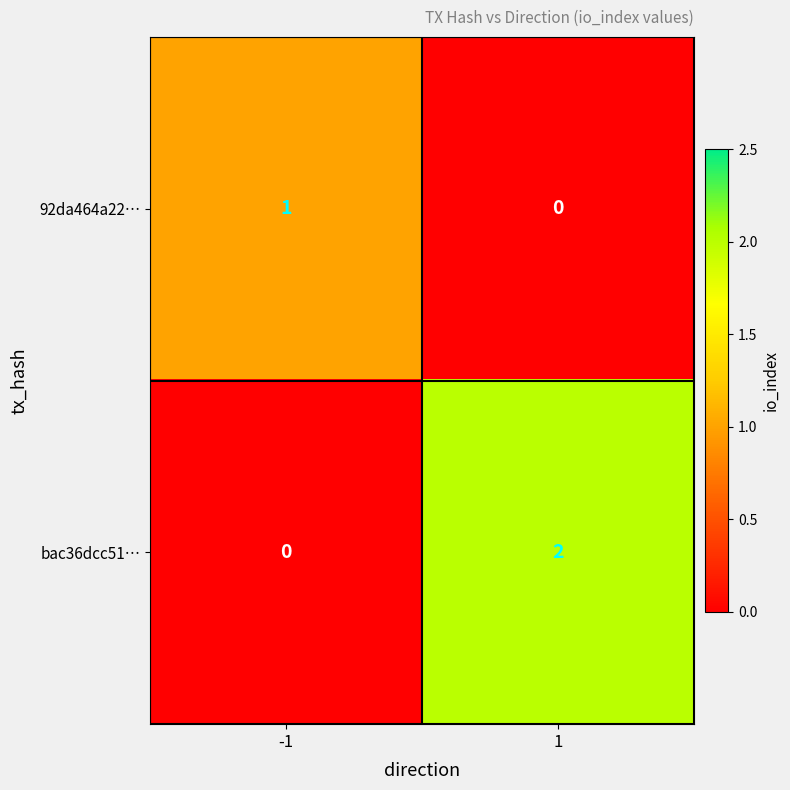

The value of 92da464a22… at -1 is 1. True or false?

True